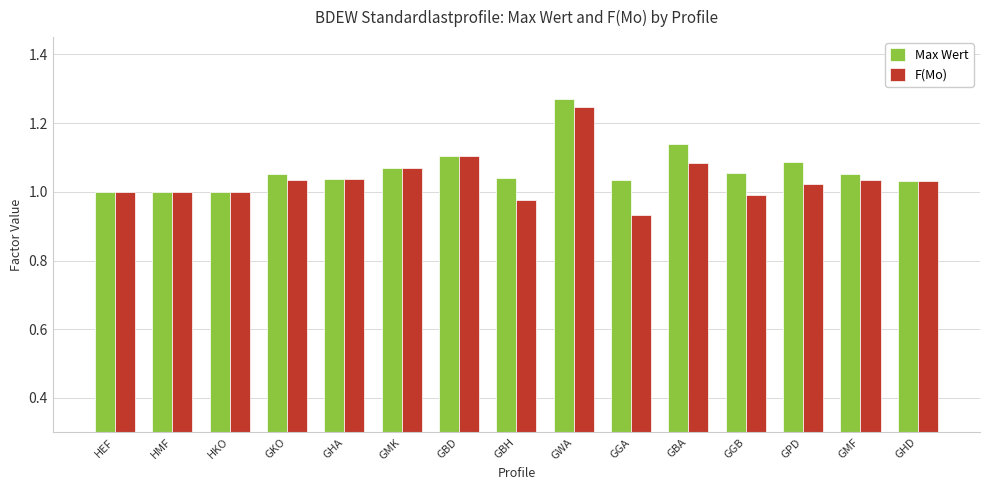

List the series in order of their peak value, lowest first.

F(Mo), Max Wert